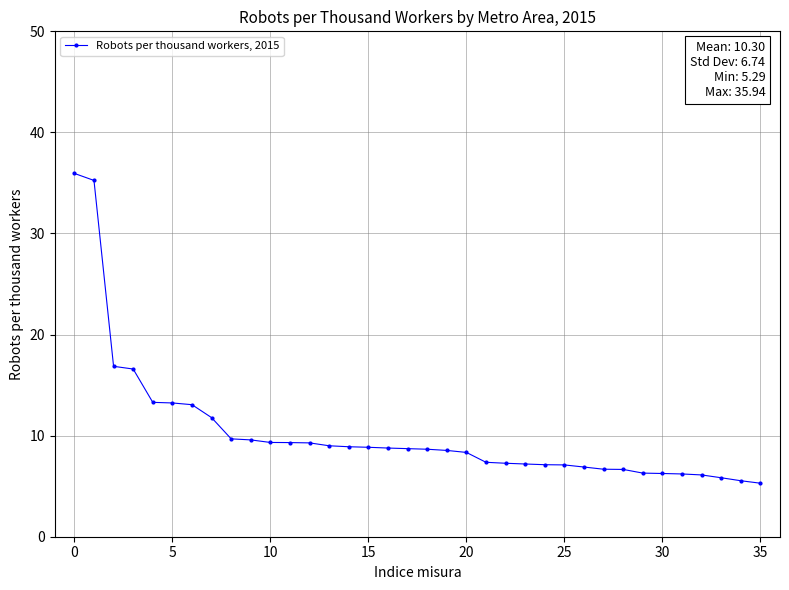

How many values are below 8?

15